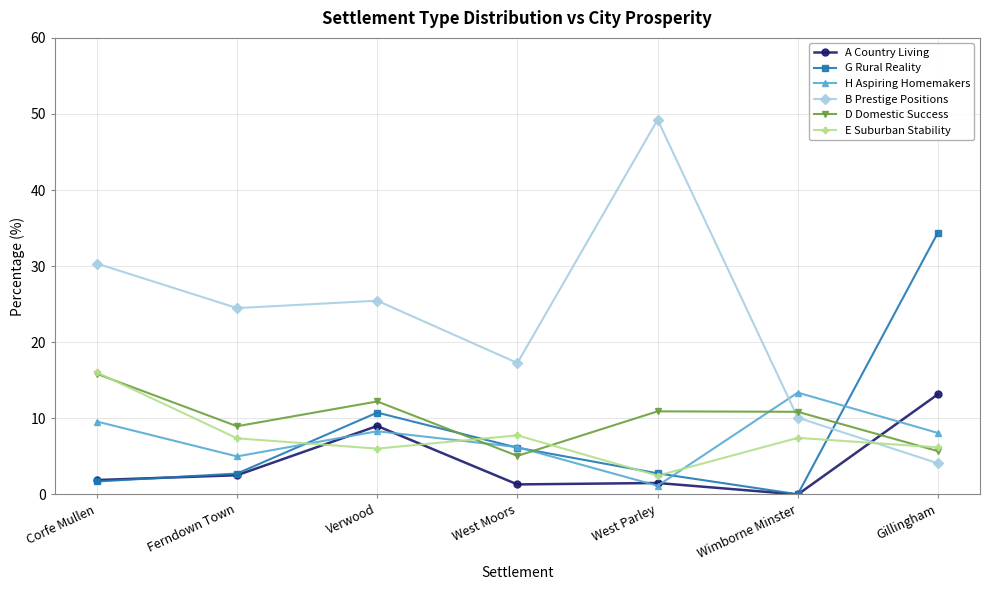

How many data points in H Aspiring Homemakers are less than 8?

3